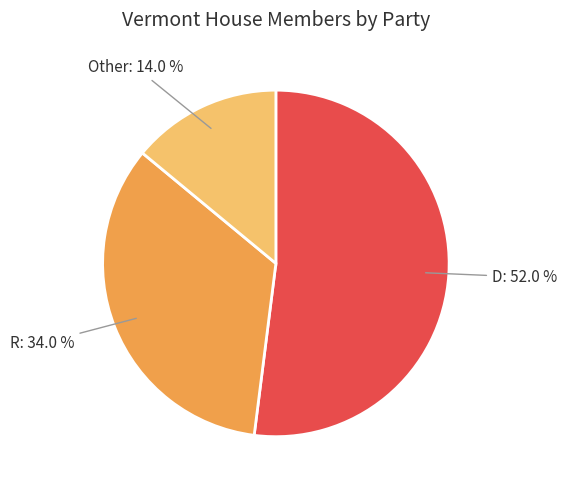

Do R and D together represent more than half of the pie?

Yes